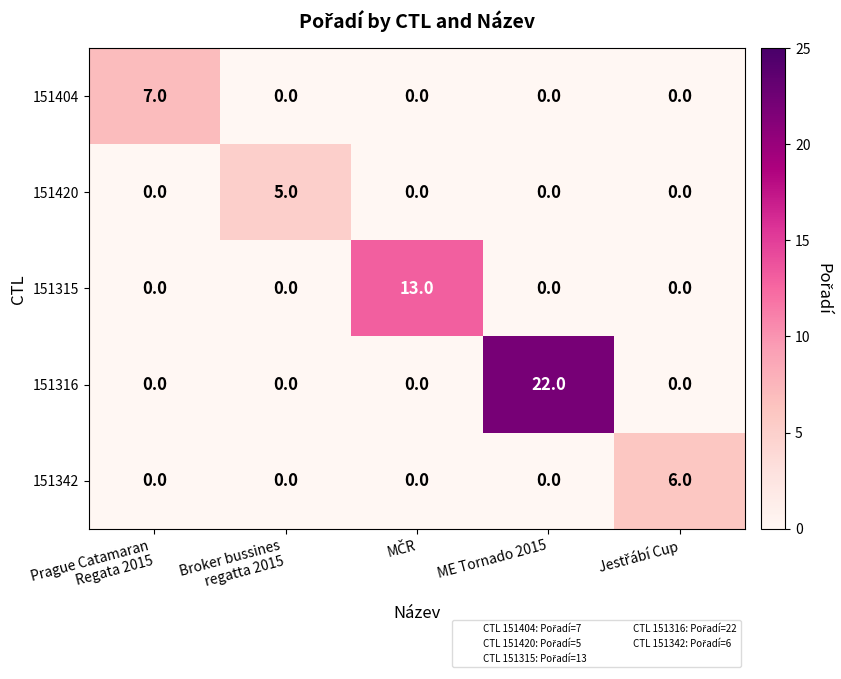

List the series in order of their peak value, lowest first.

151420, 151342, 151404, 151315, 151316